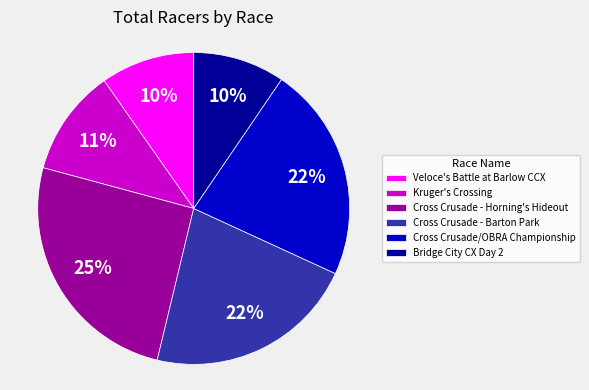

To the nearest percent, what is the average slice percentage?

17%